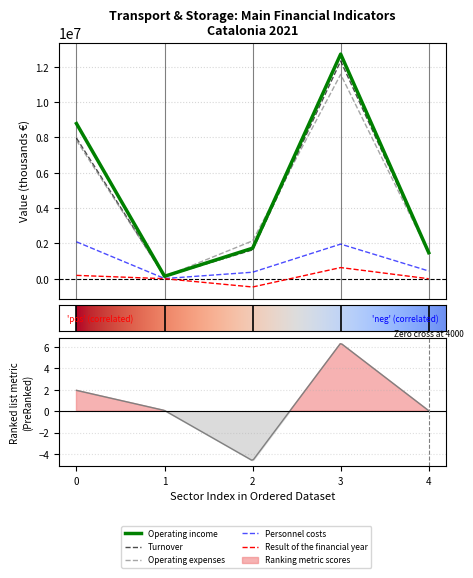

What is the smallest value displayed?

-463320